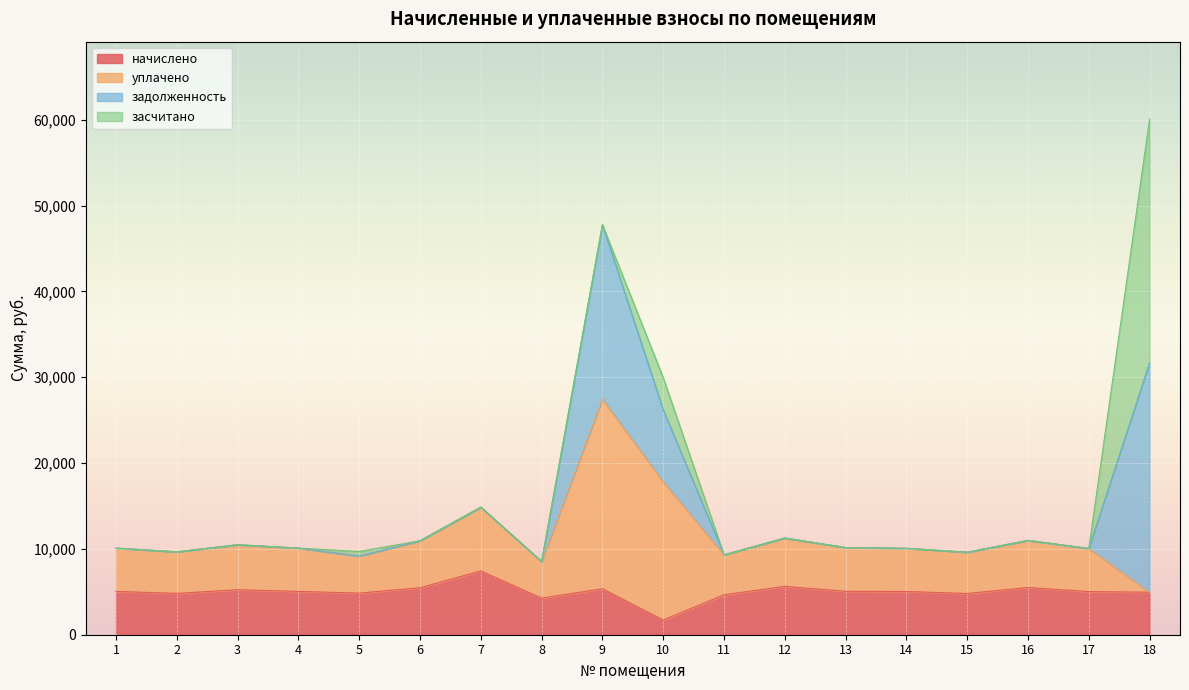

What is the total value across all series at 4?

10091.5